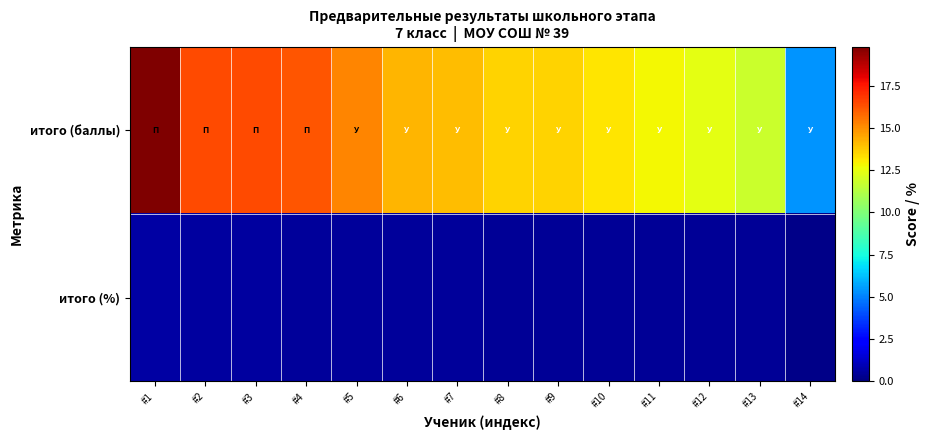

At which category is the sum across all series the highest?

#1